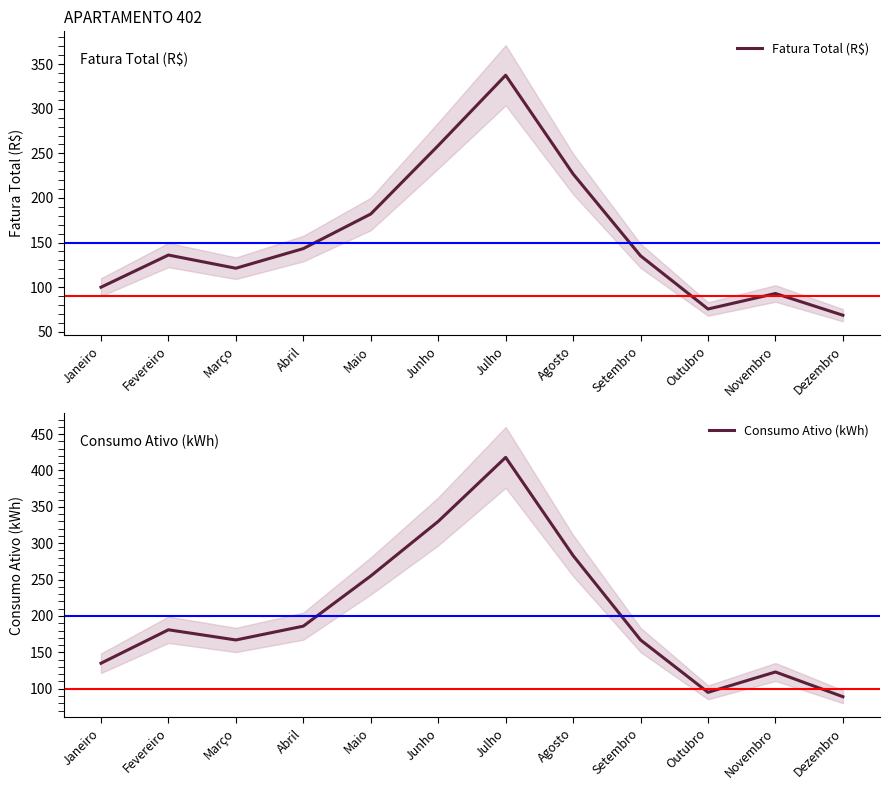

True or false: Consumo Ativo (kWh) and Fatura Total (R$) cross at least once.

False